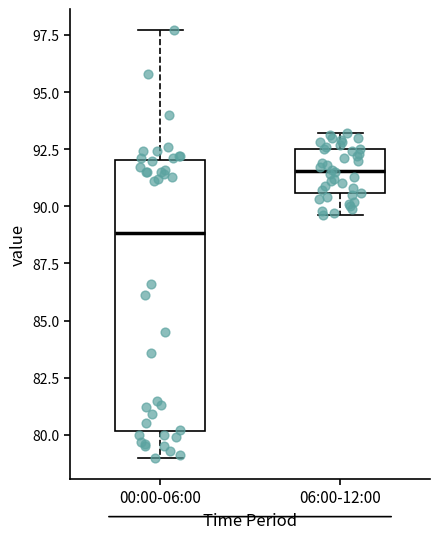

Where does the median line of the box for 06:00-12:00 sit on the y-axis? The values are not printed on the chart, so give them approximately, as read against the axis.

91.5